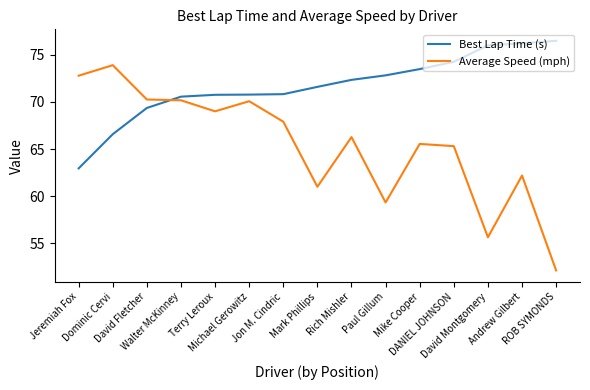

List the series in order of their peak value, highest first.

Best Lap Time (s), Average Speed (mph)